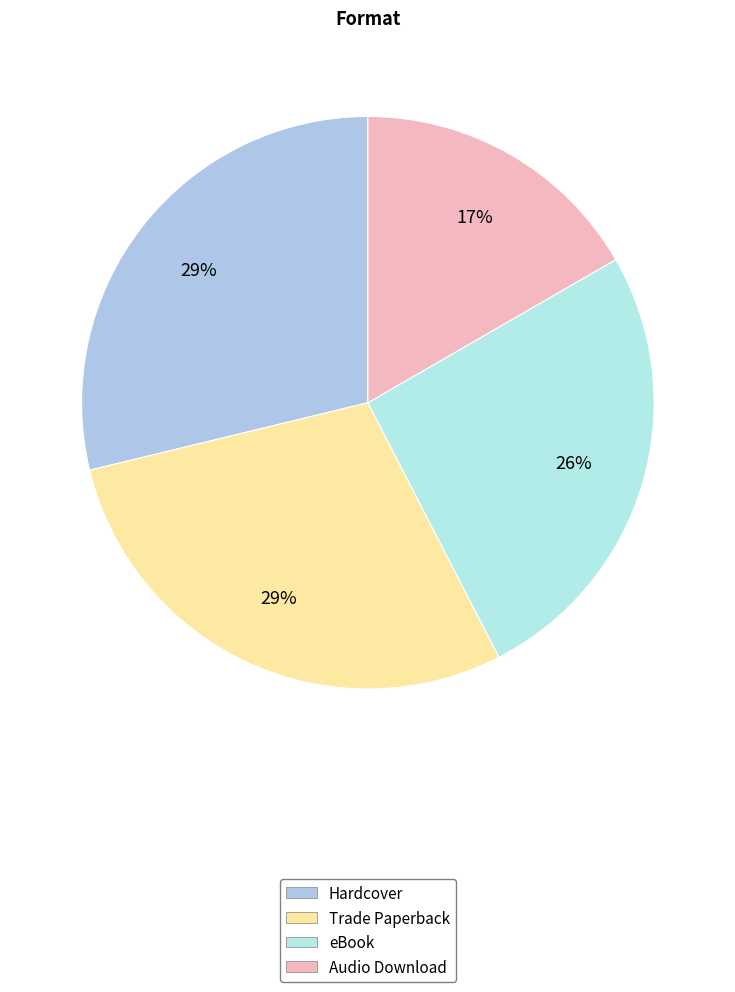

What is the change in value from Trade Paperback to eBook?

-2